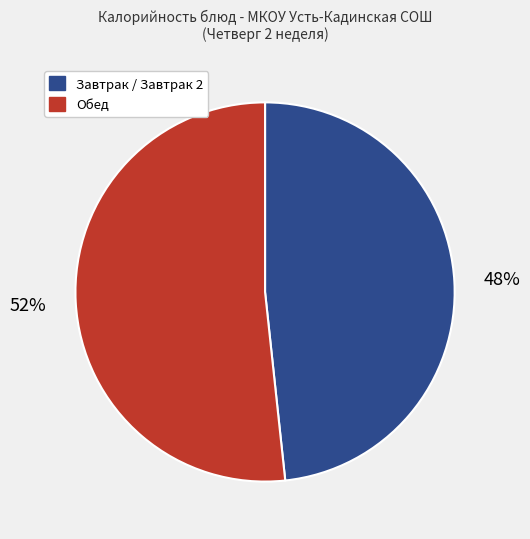

Does any single category account for the majority?

Yes